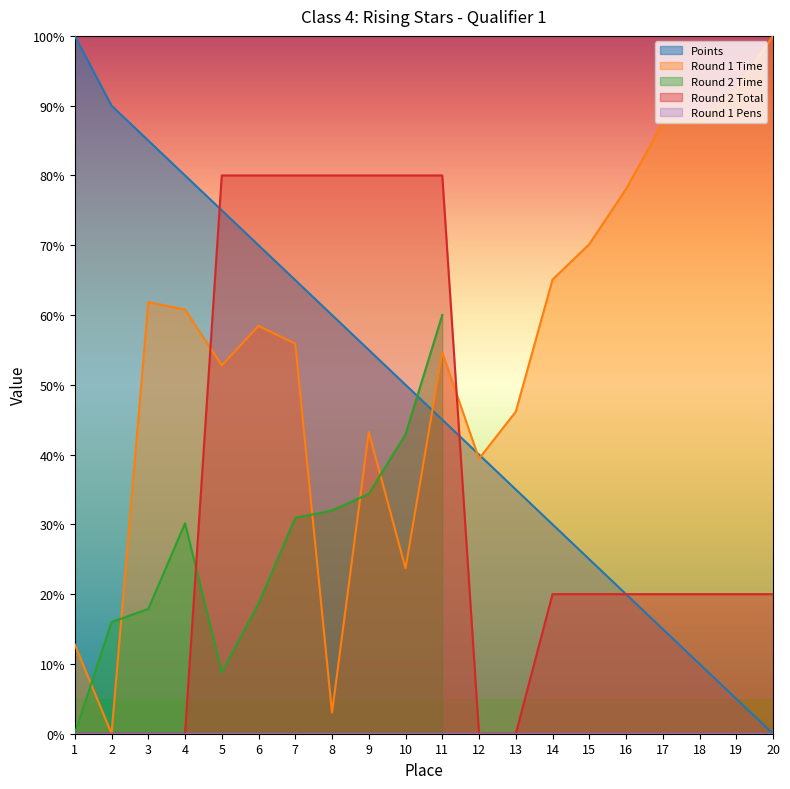

What is the difference between the maximum and second lowest values in the Points series?

95.0